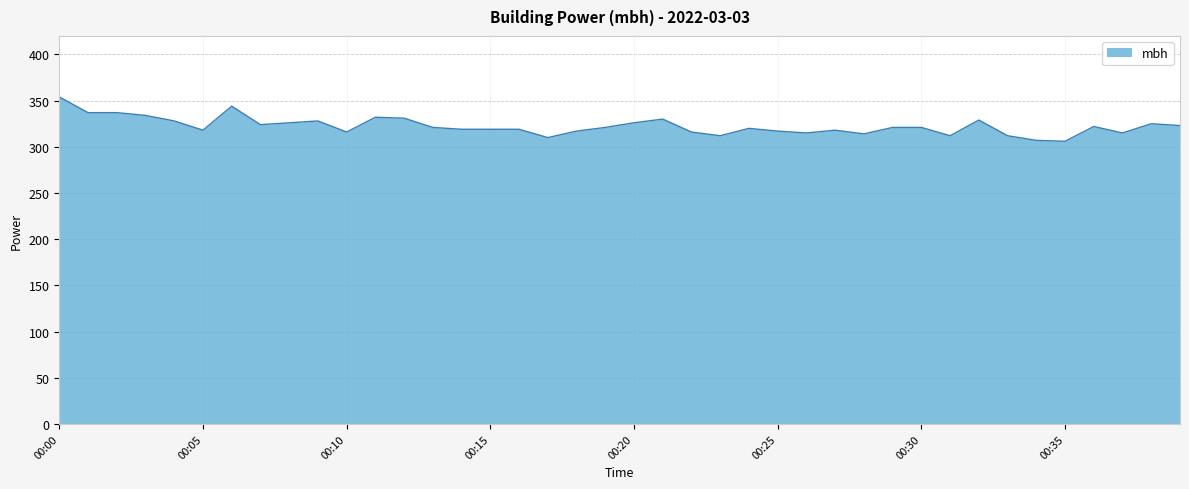

How many lines are shown in the chart?

1